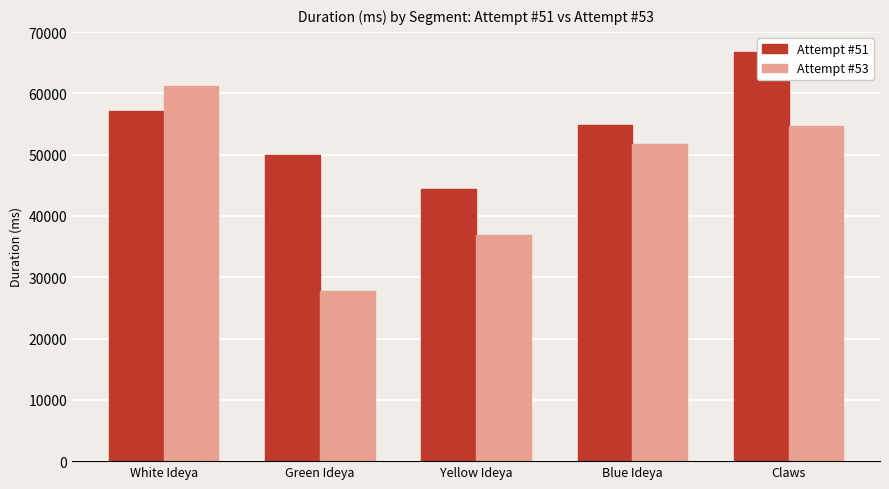

What is the average value of the Attempt #51 series?

54604